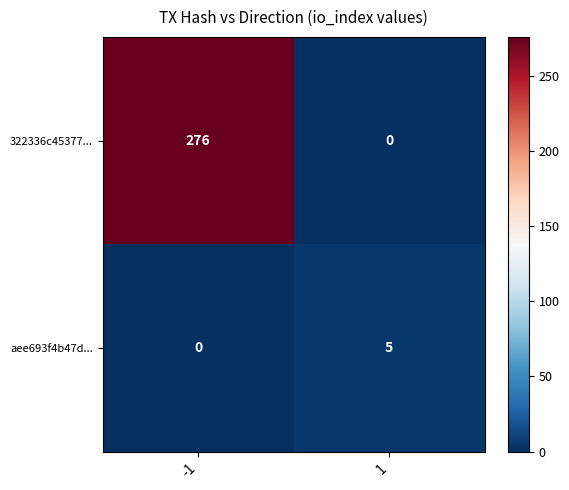

Read the 322336c45377... value at -1, to the nearest 5.

275